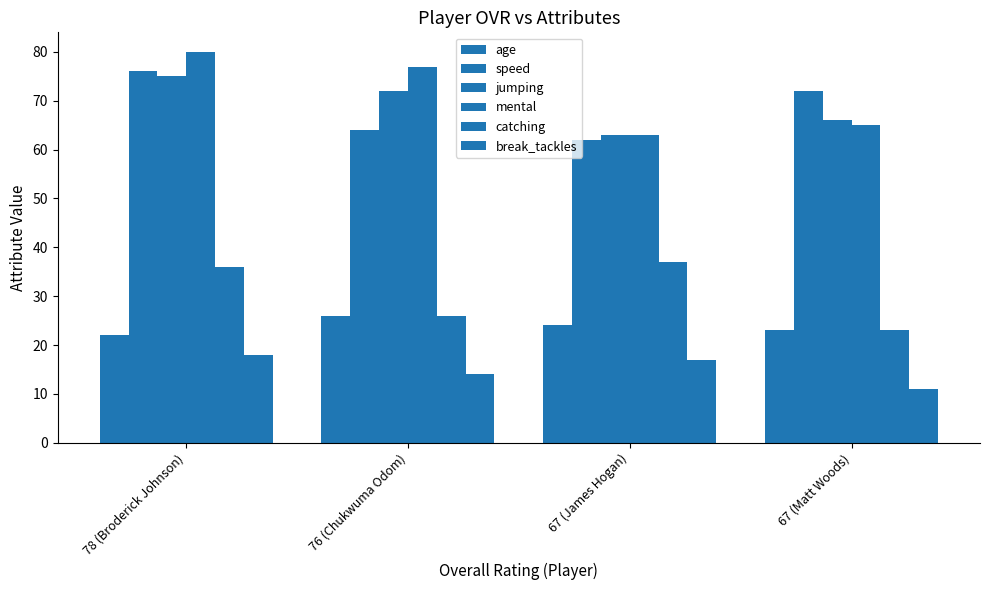

How many values in the break_tackles series are below 17?

2